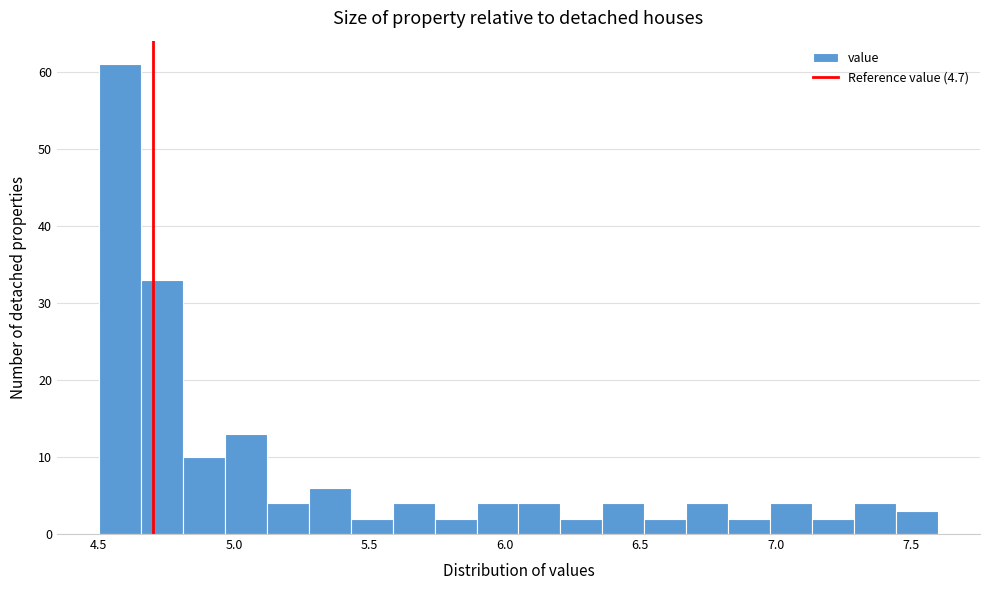

Read against the x-axis, roughly where is the centre of the tallest bar?

4.60